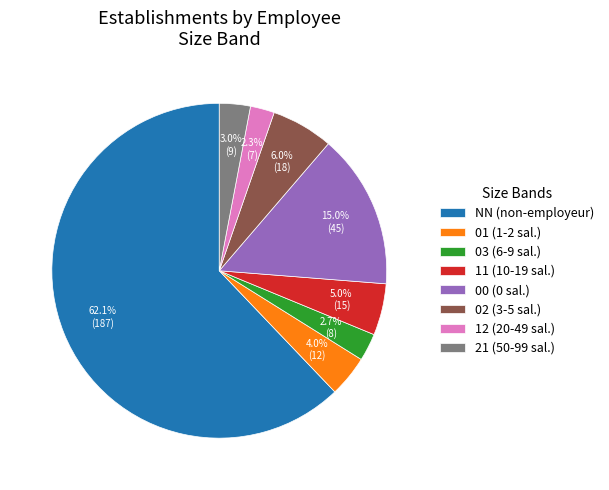

To the nearest percent, what portion does 00 represent?

15%